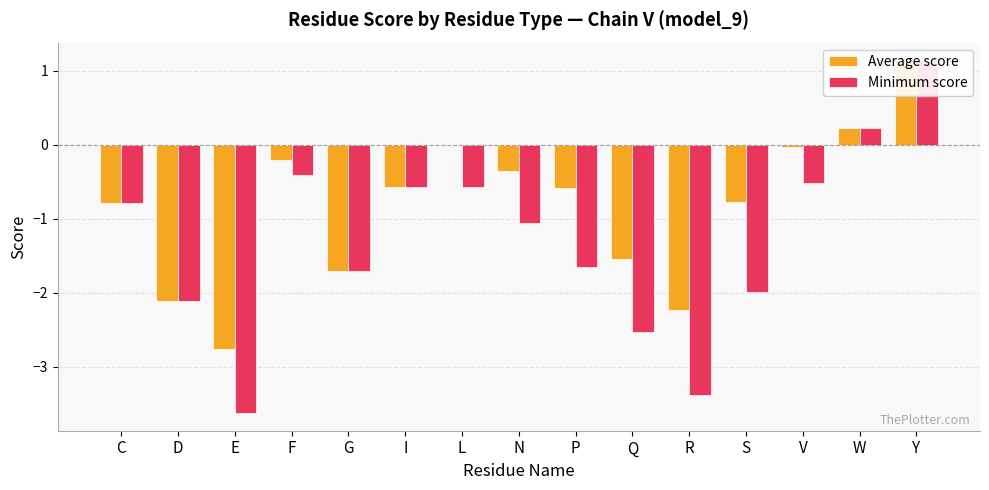

Which label corresponds to the largest value in the chart?

Y